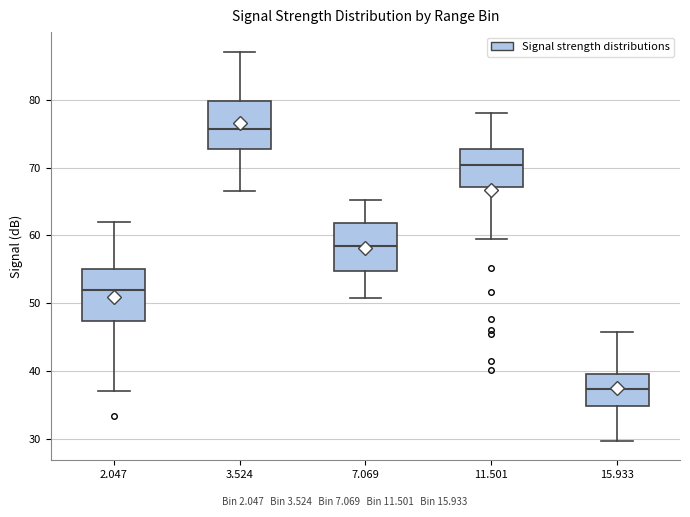

Reading left to right, read every box against the y-axis: the position of its median line, the range the box covers, and the ends of its whiskers. The values are not printed on the chart, so give them approximately, as read against the axis.

2.047: median 52, box 47 to 55, whiskers 37 to 62
3.524: median 76, box 73 to 80, whiskers 67 to 87
7.069: median 58, box 55 to 62, whiskers 51 to 65
11.501: median 70, box 67 to 73, whiskers 60 to 78
15.933: median 37, box 35 to 40, whiskers 30 to 46